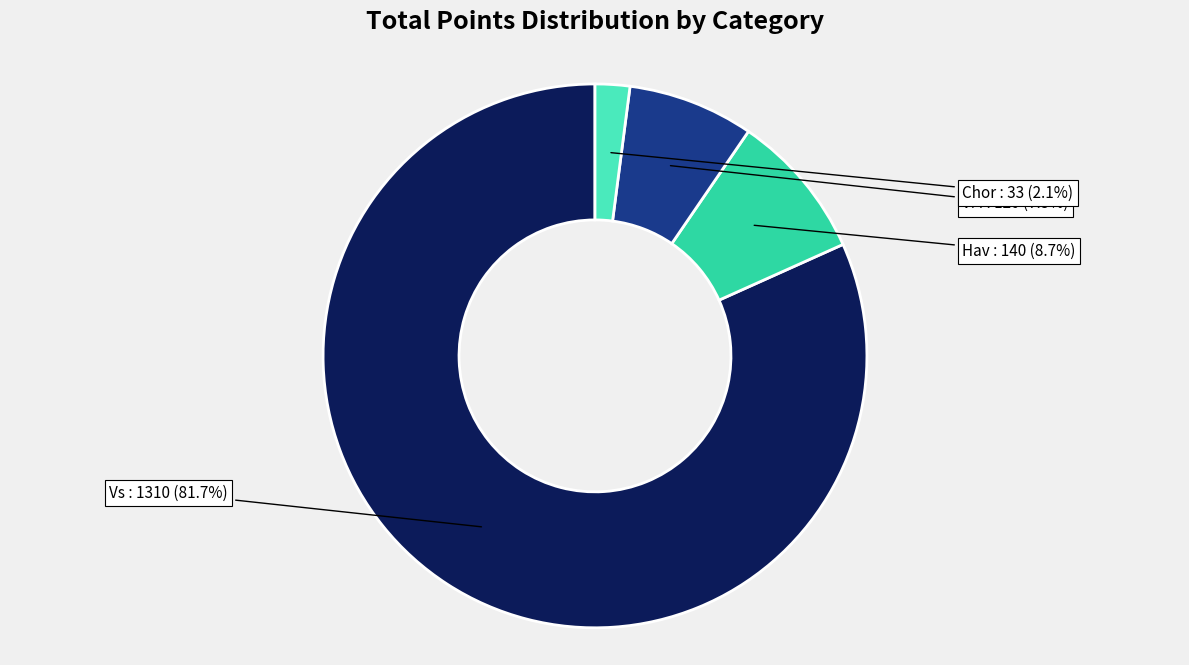

Which slice is the smallest?

Chor